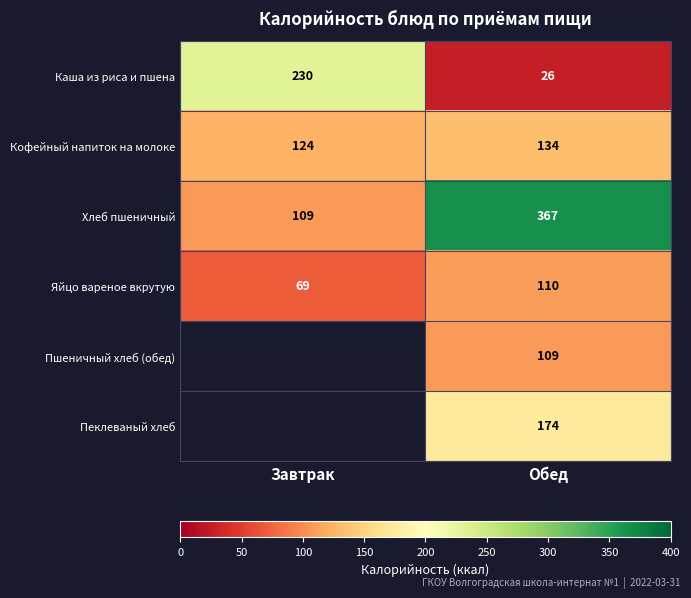

Is it true that Хлеб пшеничный equals 37.0 at Завтрак?

False